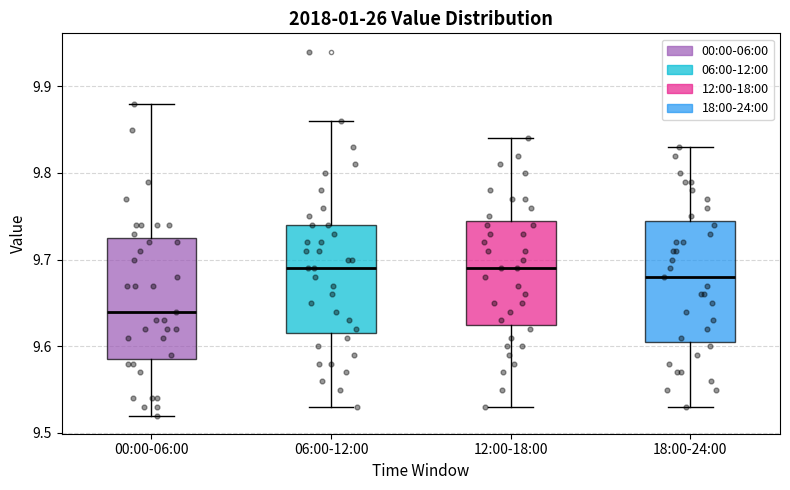

Where does the upper whisker of the box for 00:00-06:00 end on the y-axis? The values are not printed on the chart, so give them approximately, as read against the axis.

9.88